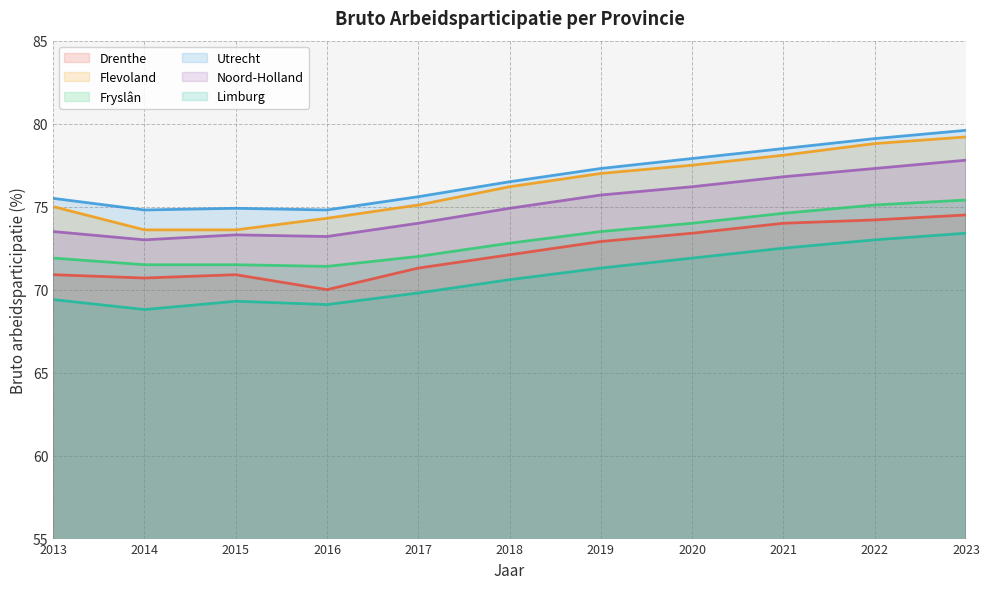

At which category does the chart reach its peak across all series?

2023